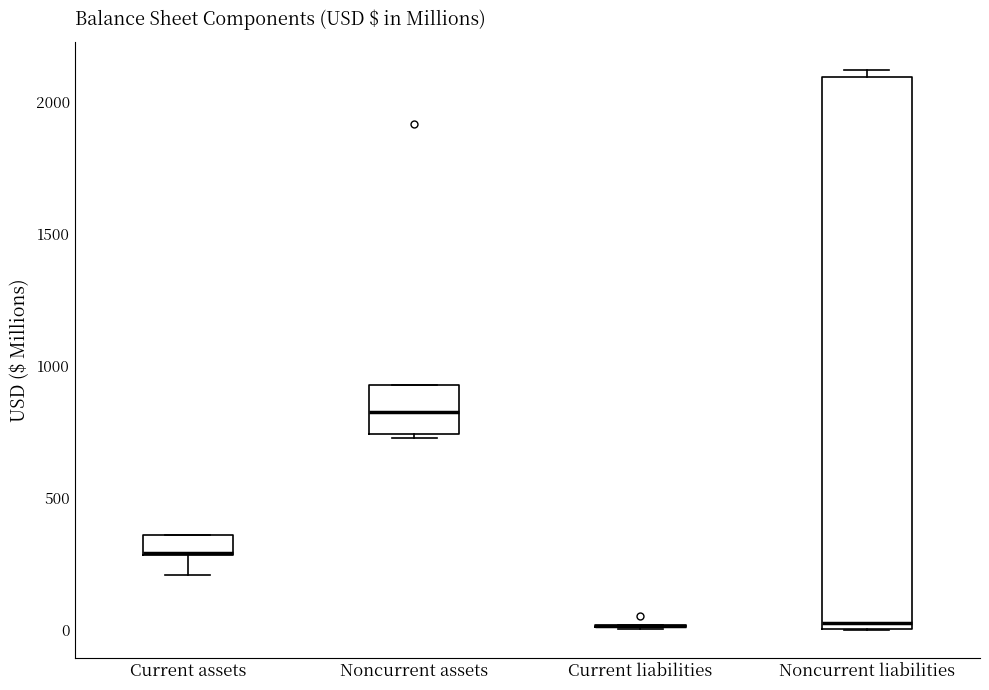

Reading left to right, transcribe this box plot: for each box, give where its median line is, the range the box spans, and where its two whiskers end, as read against the y-axis. The values are not printed on the chart, so give them approximately, as read against the axis.

Current assets: median 300 (drawn on the box's lower edge), box 300 to 350, whiskers 200 to 350
Noncurrent assets: median 800, box 750 to 950, whiskers 750 (just below the box's lower edge) to 950
Current liabilities: box collapsed to a line at 0, whiskers 0 to 0
Noncurrent liabilities: median 50, box 0 to 2100, whiskers 0 to 2100 (just above the box's upper edge)